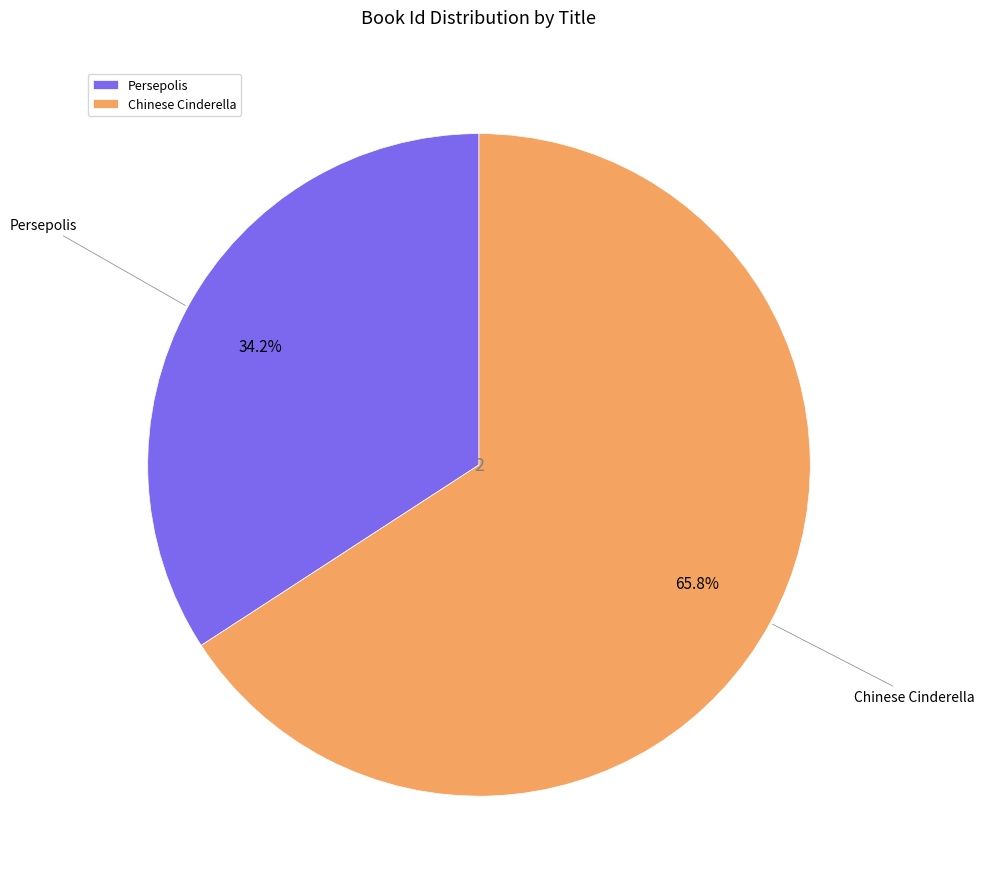

To the nearest percent, what portion does Chinese Cinderella represent?

66%